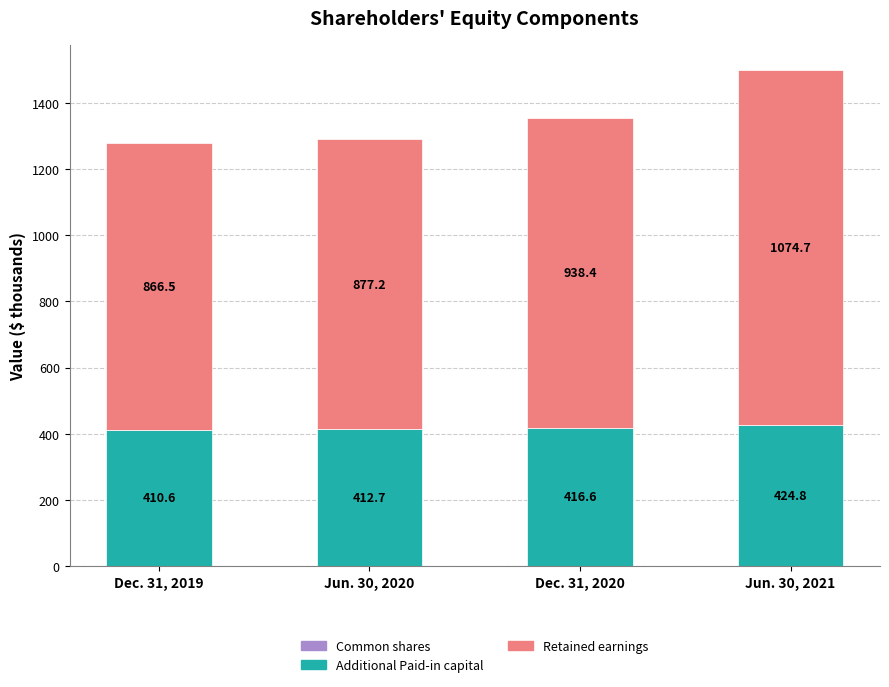

What is the total value across all series at Dec. 31, 2020?

1355.6